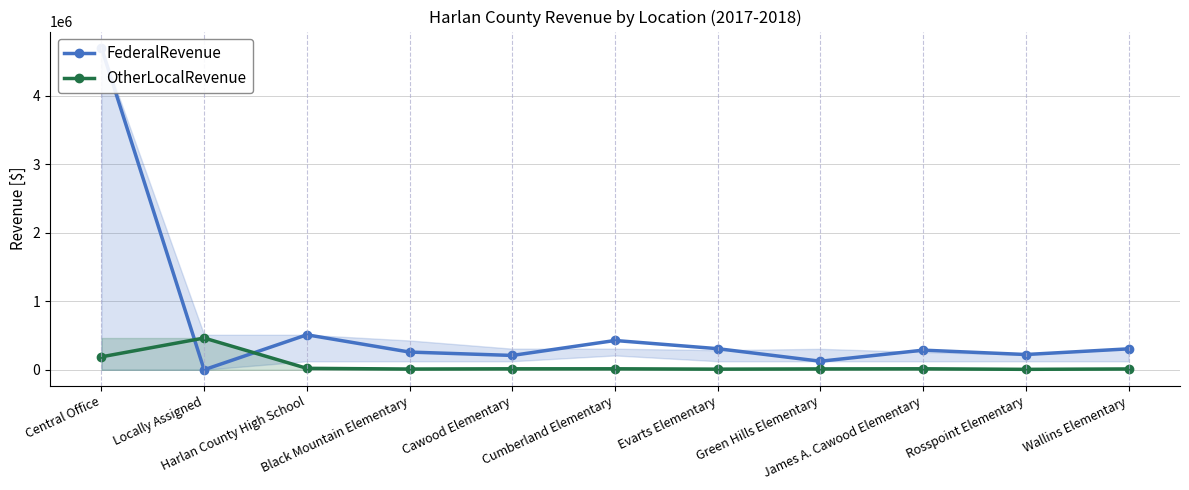

What is the maximum value for OtherLocalRevenue?

463422.5